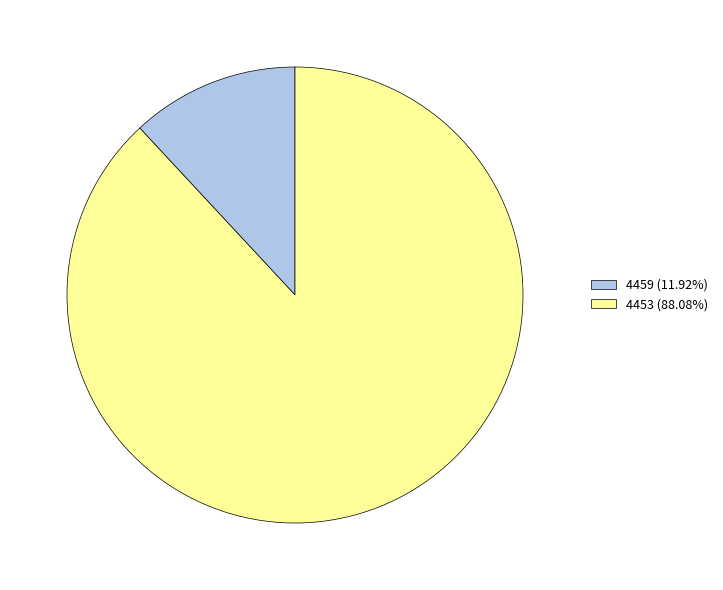

True or false: 4459 accounts for 12% of the total.

True